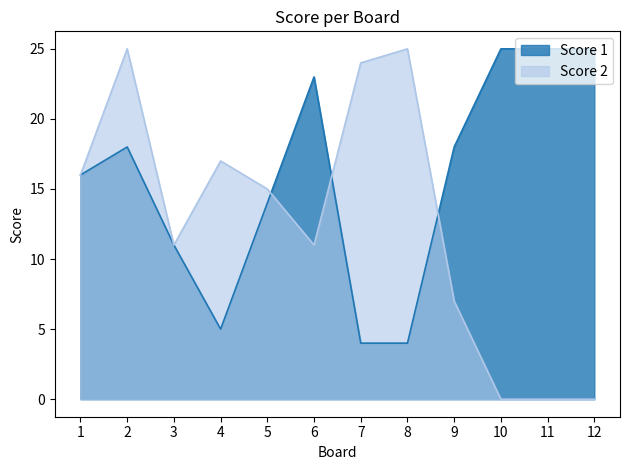

What is the highest value of the Score 1 series?

25